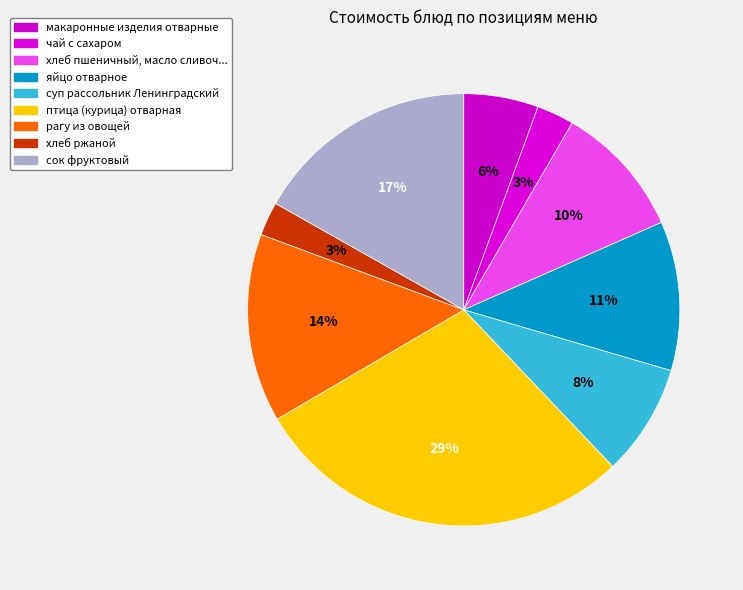

How many segments does this pie chart have?

9